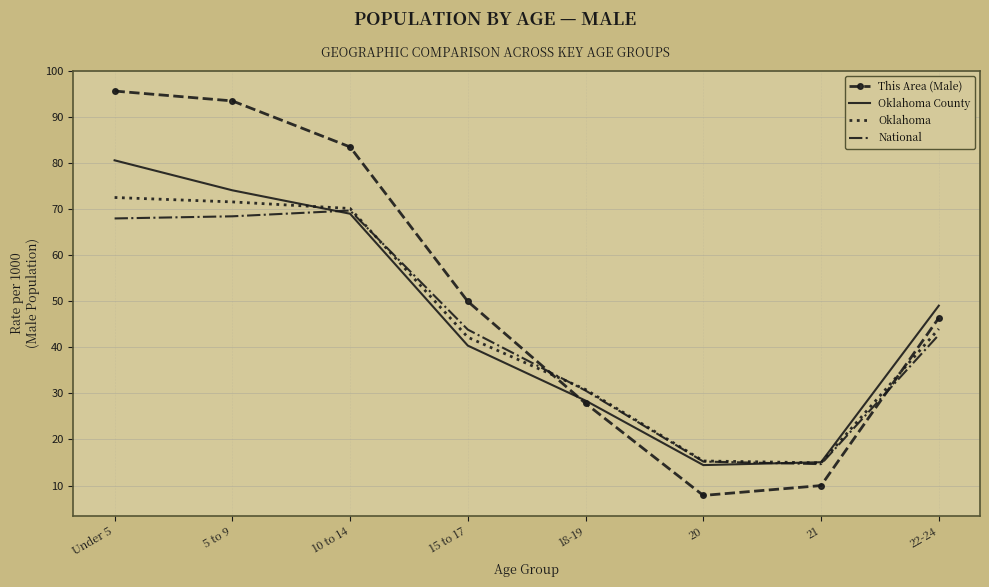

Reading left to right, extract all data points from this chart.

This Area (Male): 95.6	93.5	83.5	50.0	27.8	7.9	10.0	46.4
Oklahoma County: 80.6	74.1	69.0	40.4	28.4	14.4	15.1	49.1
Oklahoma: 72.5	71.6	70.1	42.2	30.9	15.3	14.9	44.0
National: 68.0	68.5	69.7	43.9	30.6	15.2	14.6	42.7